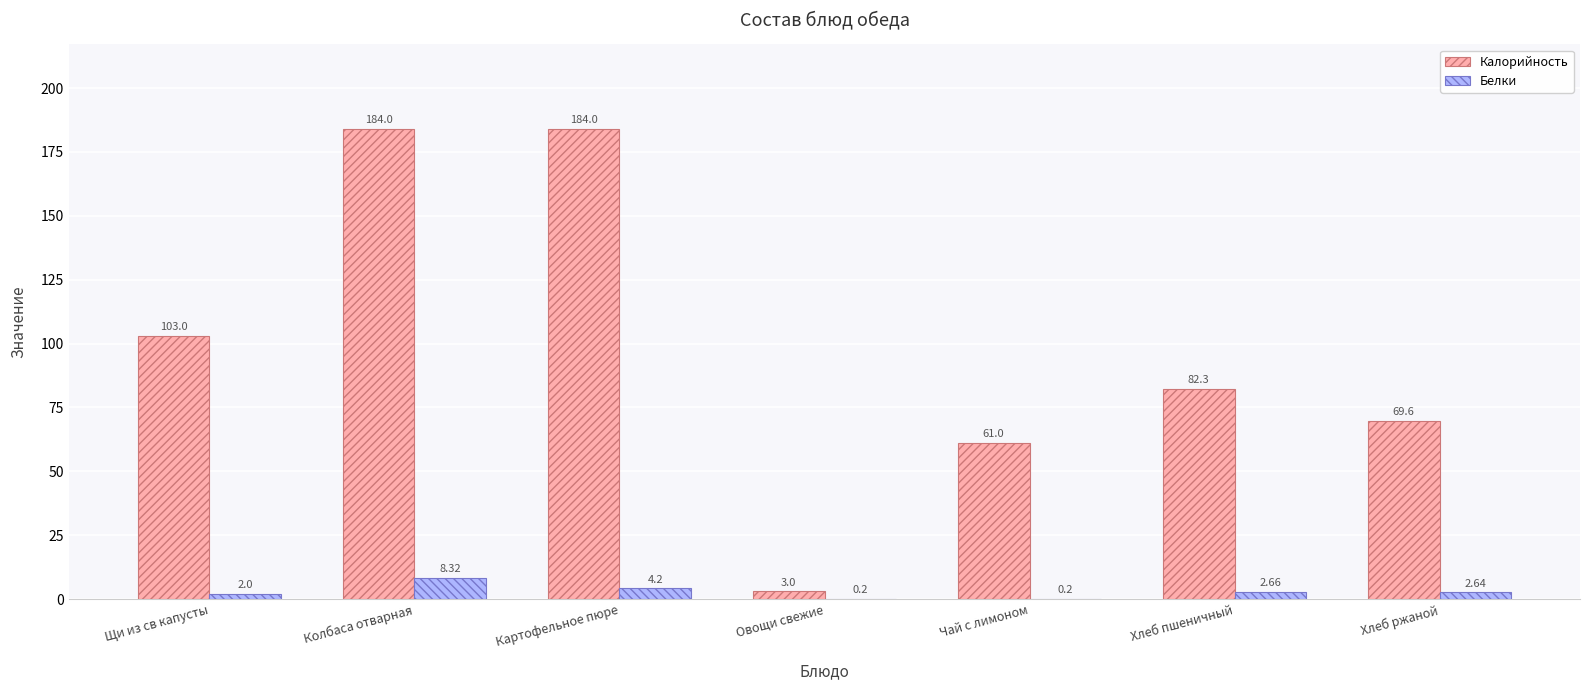

At which label is Белки closest to 4?

Картофельное пюре